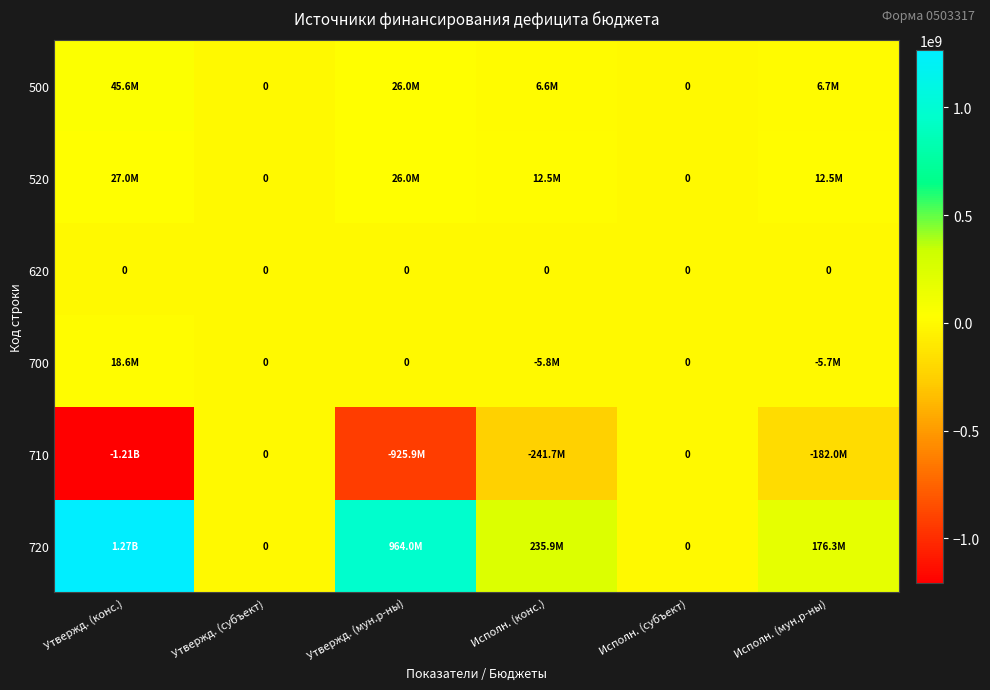

Which category has the highest value in the 520 series?

Утвержд. (конс.)